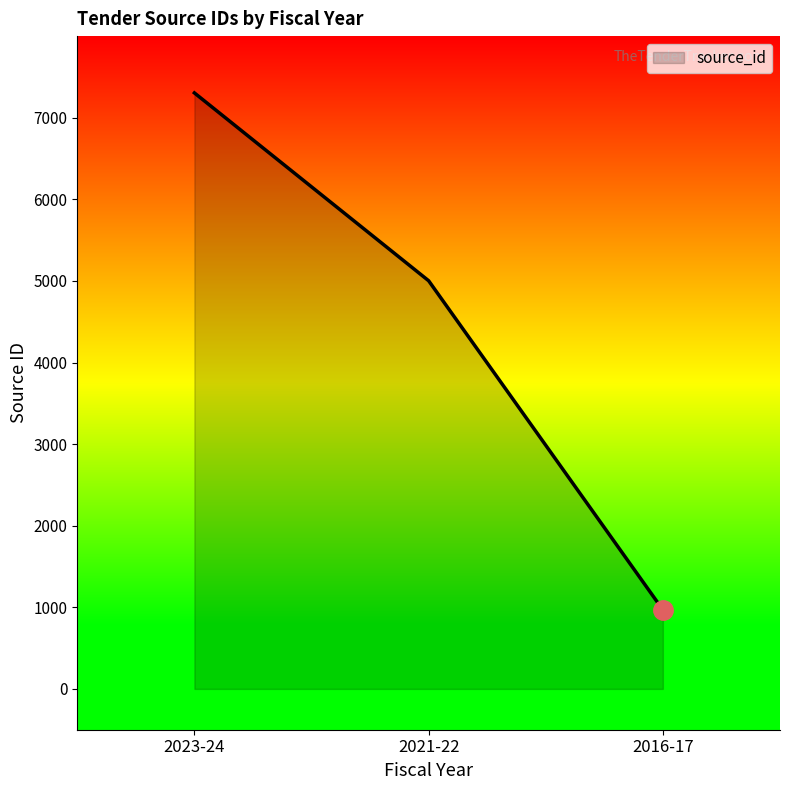

Rank the categories by value from lowest to highest.

2016-17, 2021-22, 2023-24